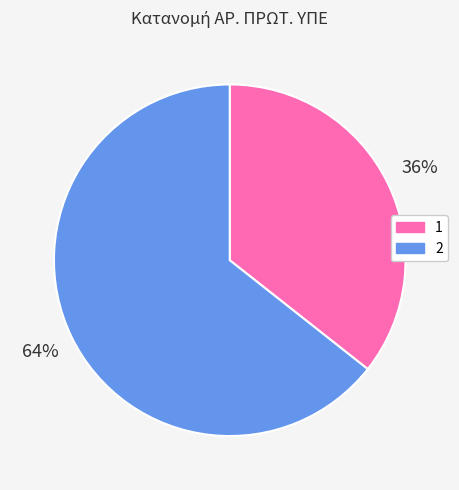

To the nearest percent, what is the average slice percentage?

50%